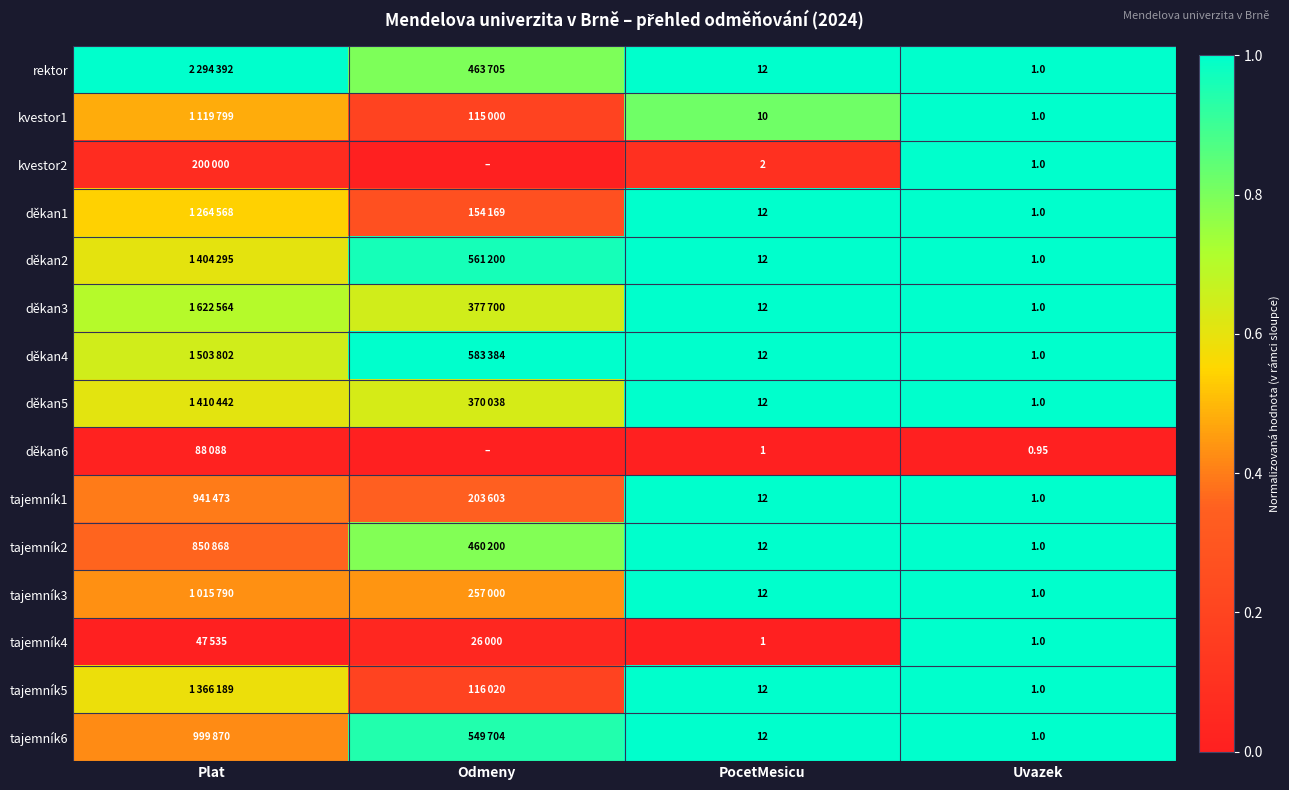

At how many categories does at least one series exceed 0?

4